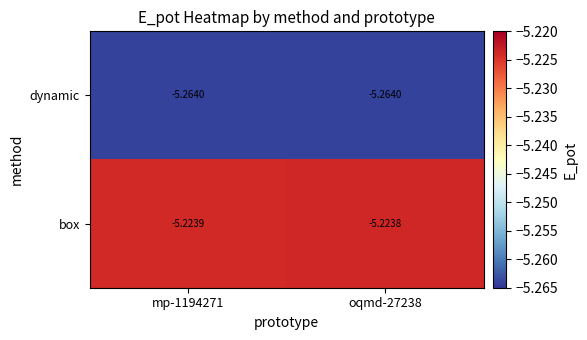

Is the value of box at oqmd-27238 greater than the value of dynamic at oqmd-27238?

Yes